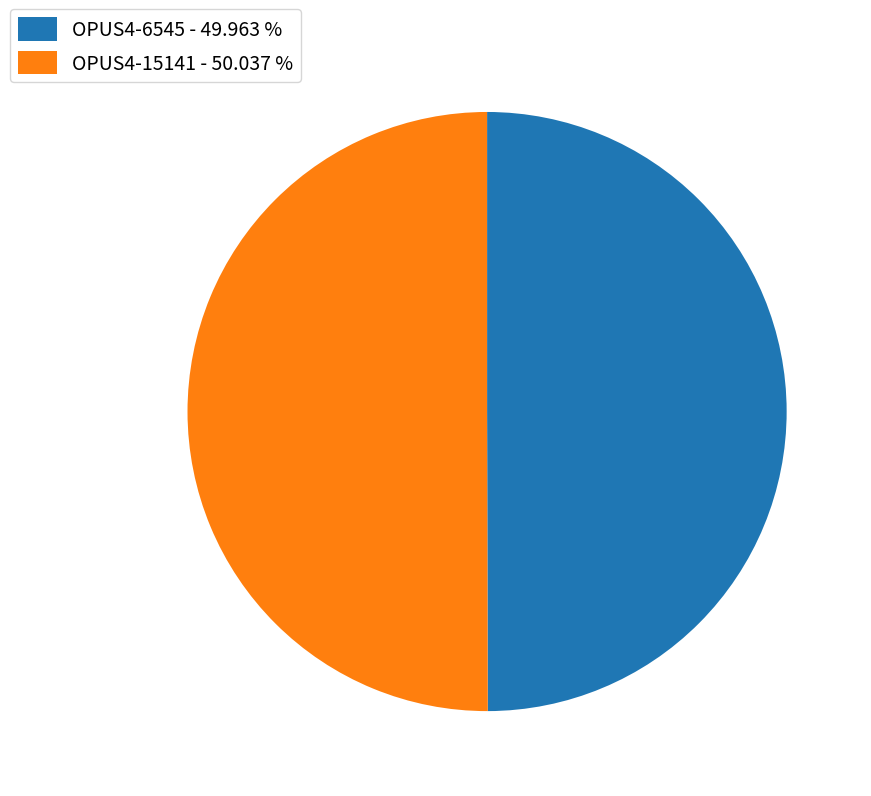

Combined, do OPUS4-6545 and OPUS4-15141 account for over 50%?

Yes